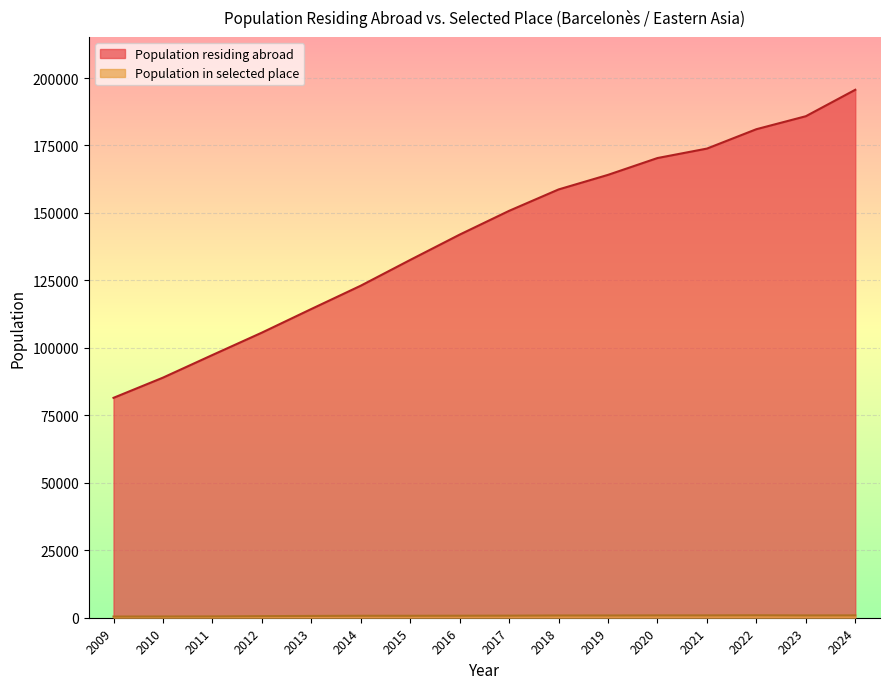

Which series has the widest spread of values?

Population residing abroad